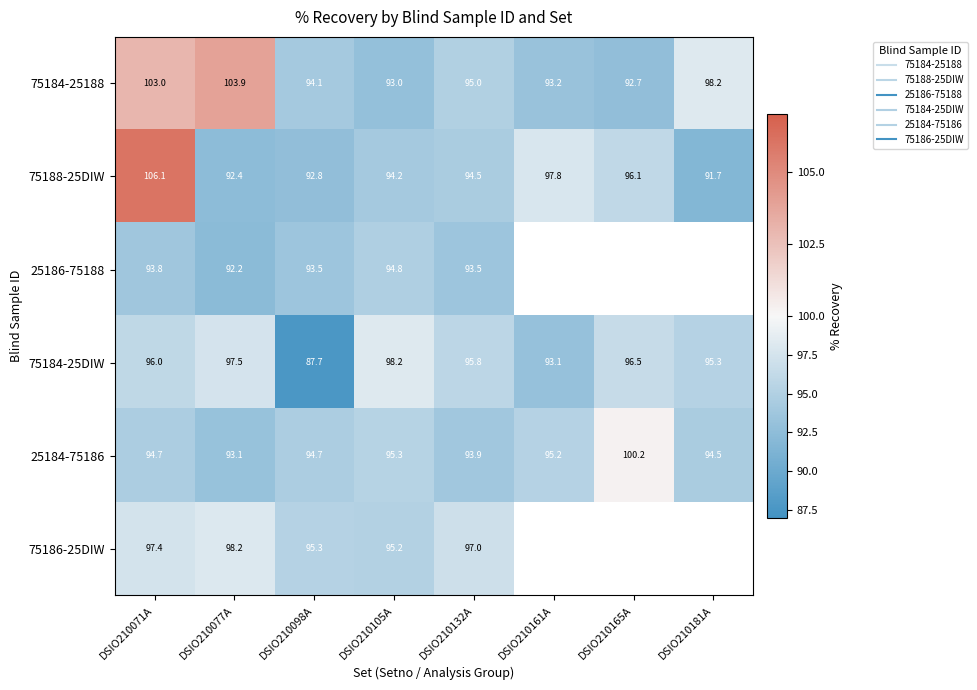

The value of 25186-75188 at DSIO210098A is 132.0. True or false?

False